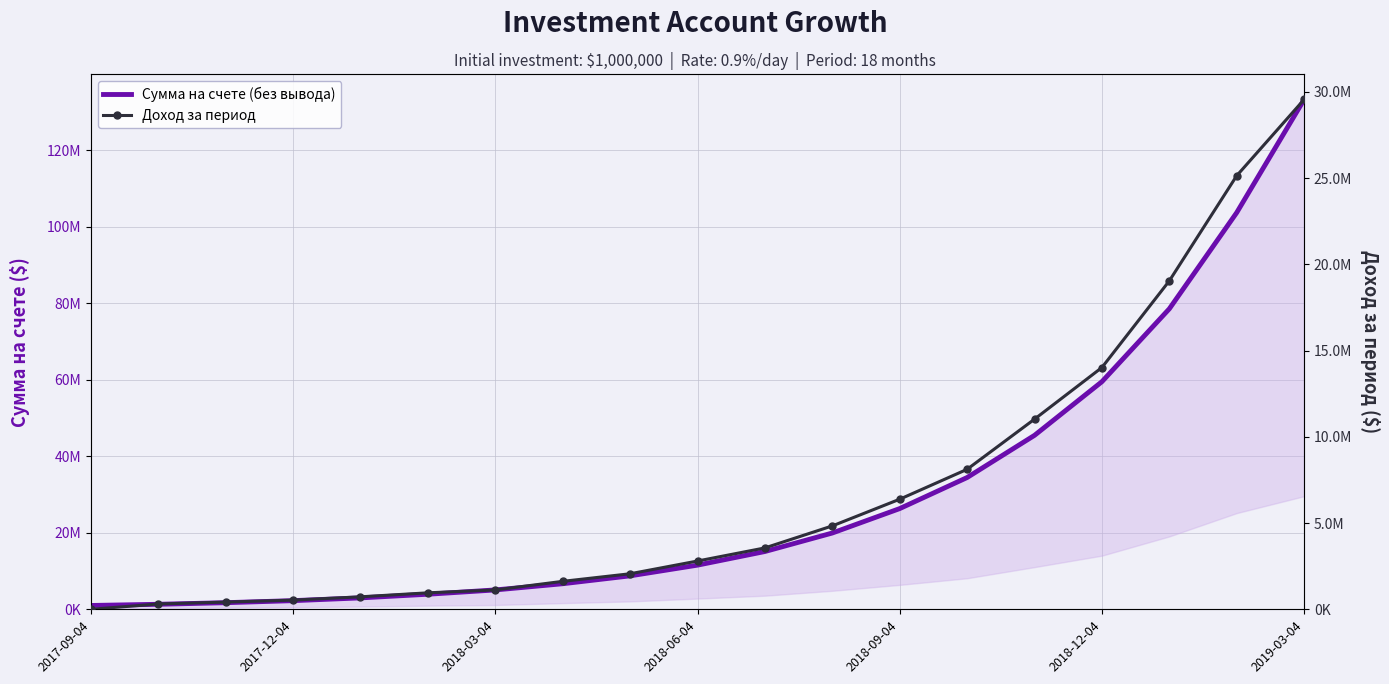

What is the value of the Доход за период point at the 16th from the left?

14019342.5